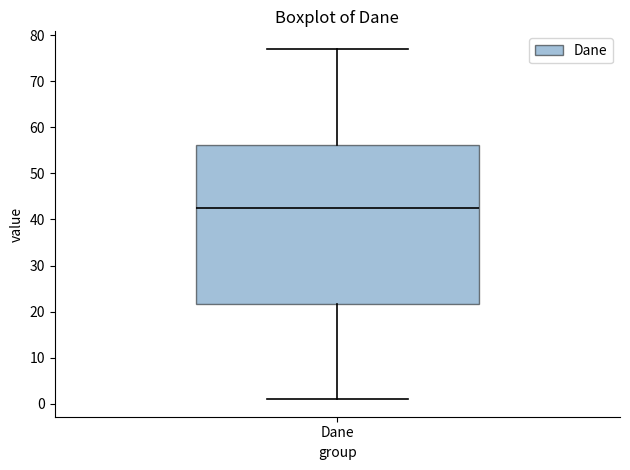

Where is the upper edge of the box for Dane on the y-axis? The values are not printed on the chart, so give them approximately, as read against the axis.

56